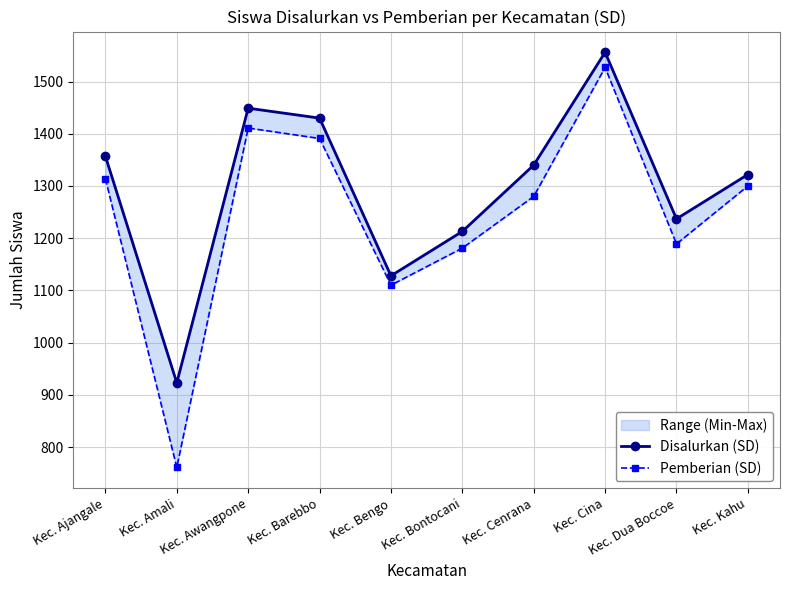

What are all the series names shown in the legend?

Disalurkan (SD), Pemberian (SD)